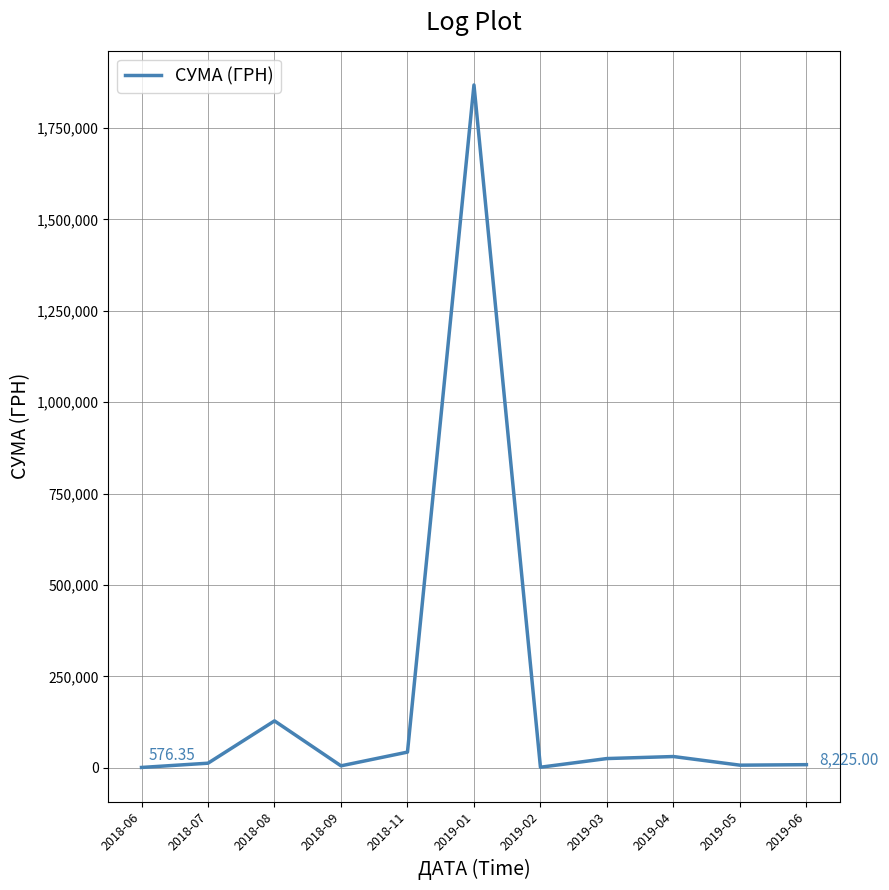

Which label corresponds to the largest value in the chart?

2019-01